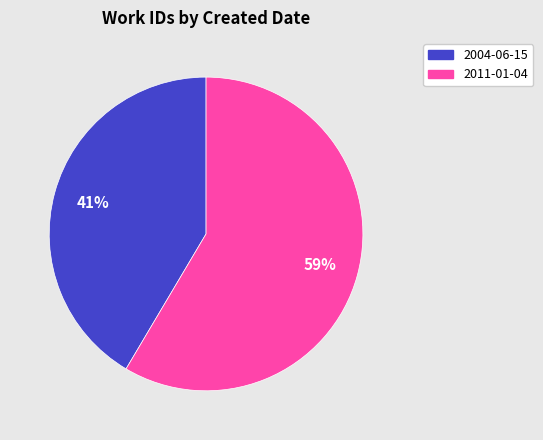

Which slice represents more than half of the pie?

2011-01-04